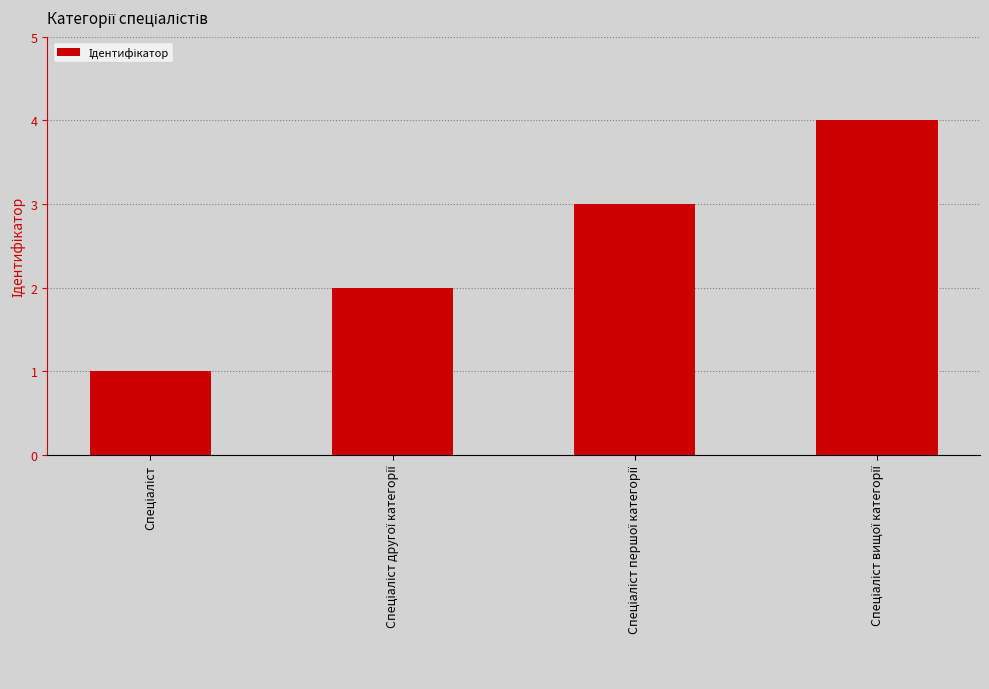

What is the greatest value displayed?

4